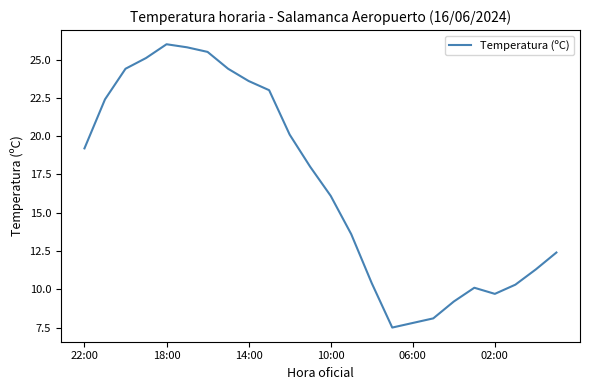

What is the greatest value displayed?

26.0